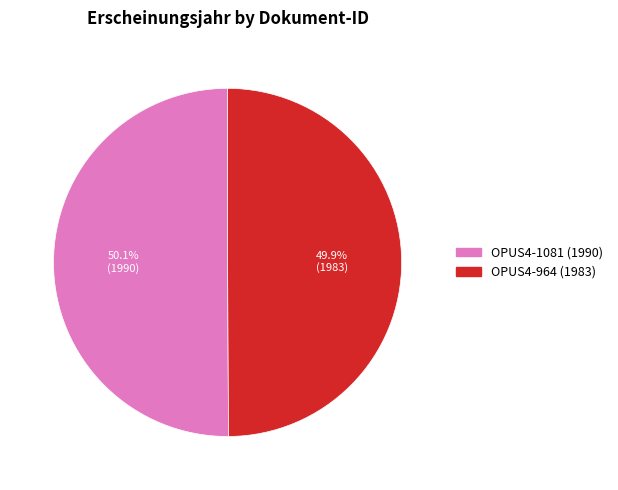

To the nearest percent, what is the average slice percentage?

50%